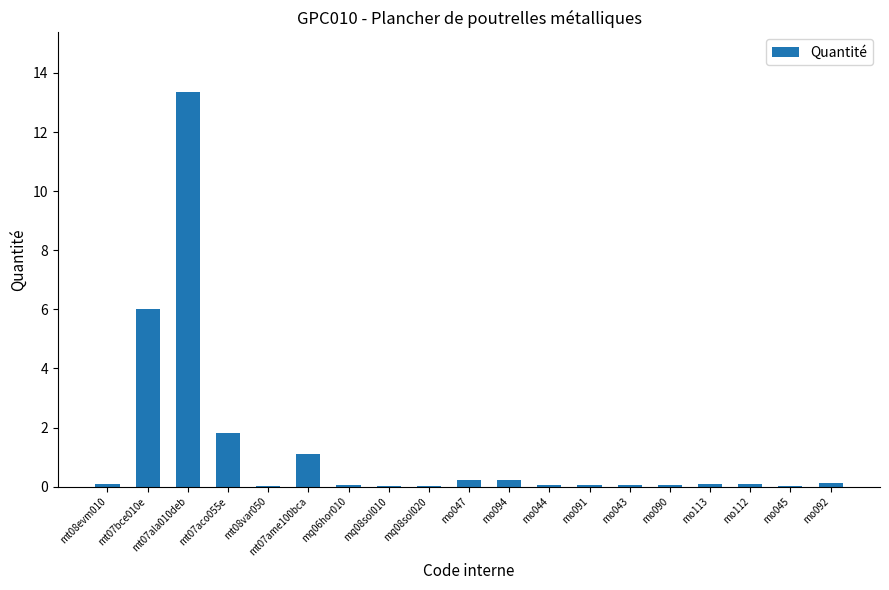

Which label corresponds to the largest value in the chart?

mt07ala010deb